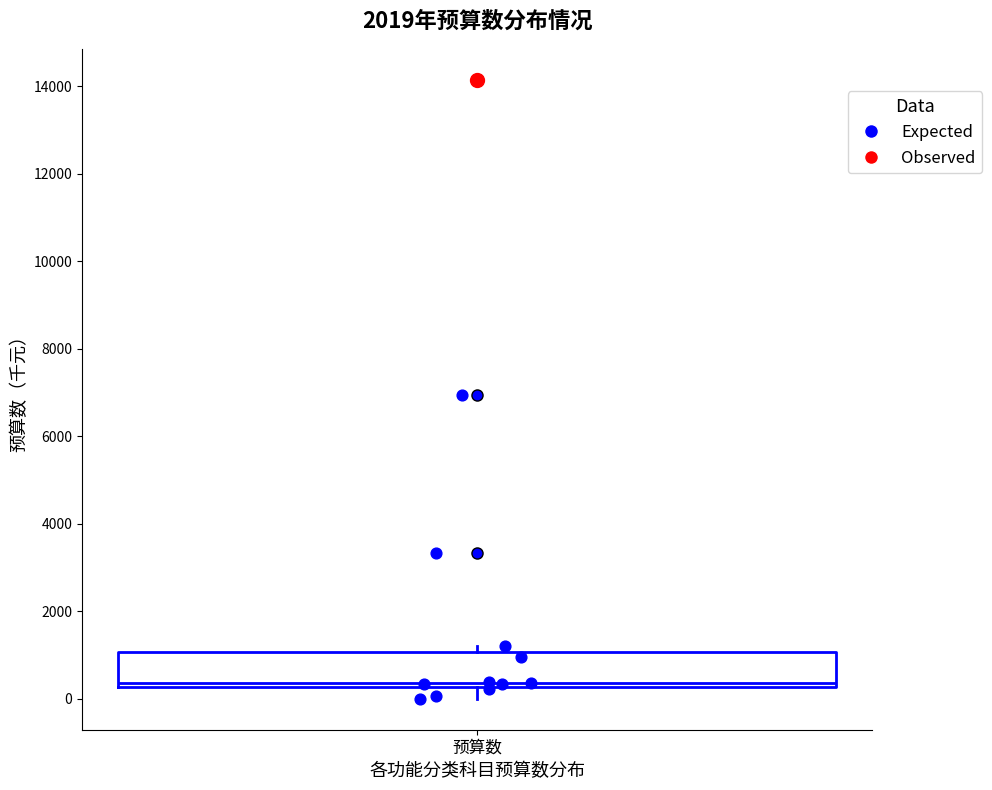

Where is the lower edge of the box for 预算数 on the y-axis? The values are not printed on the chart, so give them approximately, as read against the axis.

200